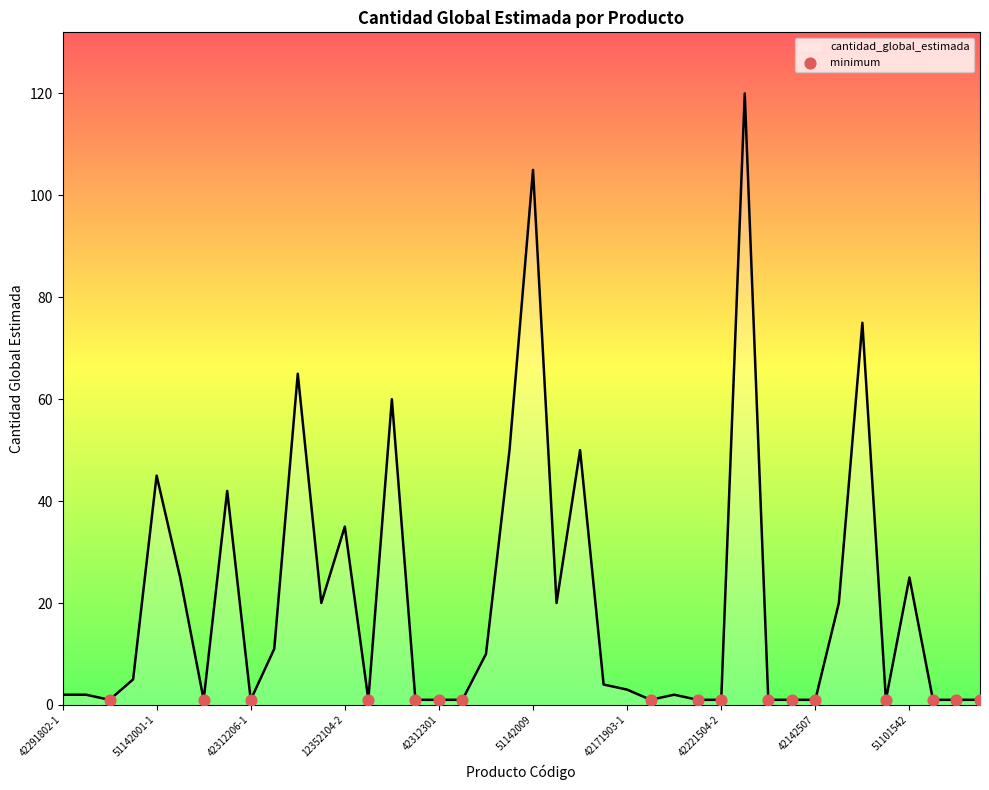

What is the greatest value displayed?

120